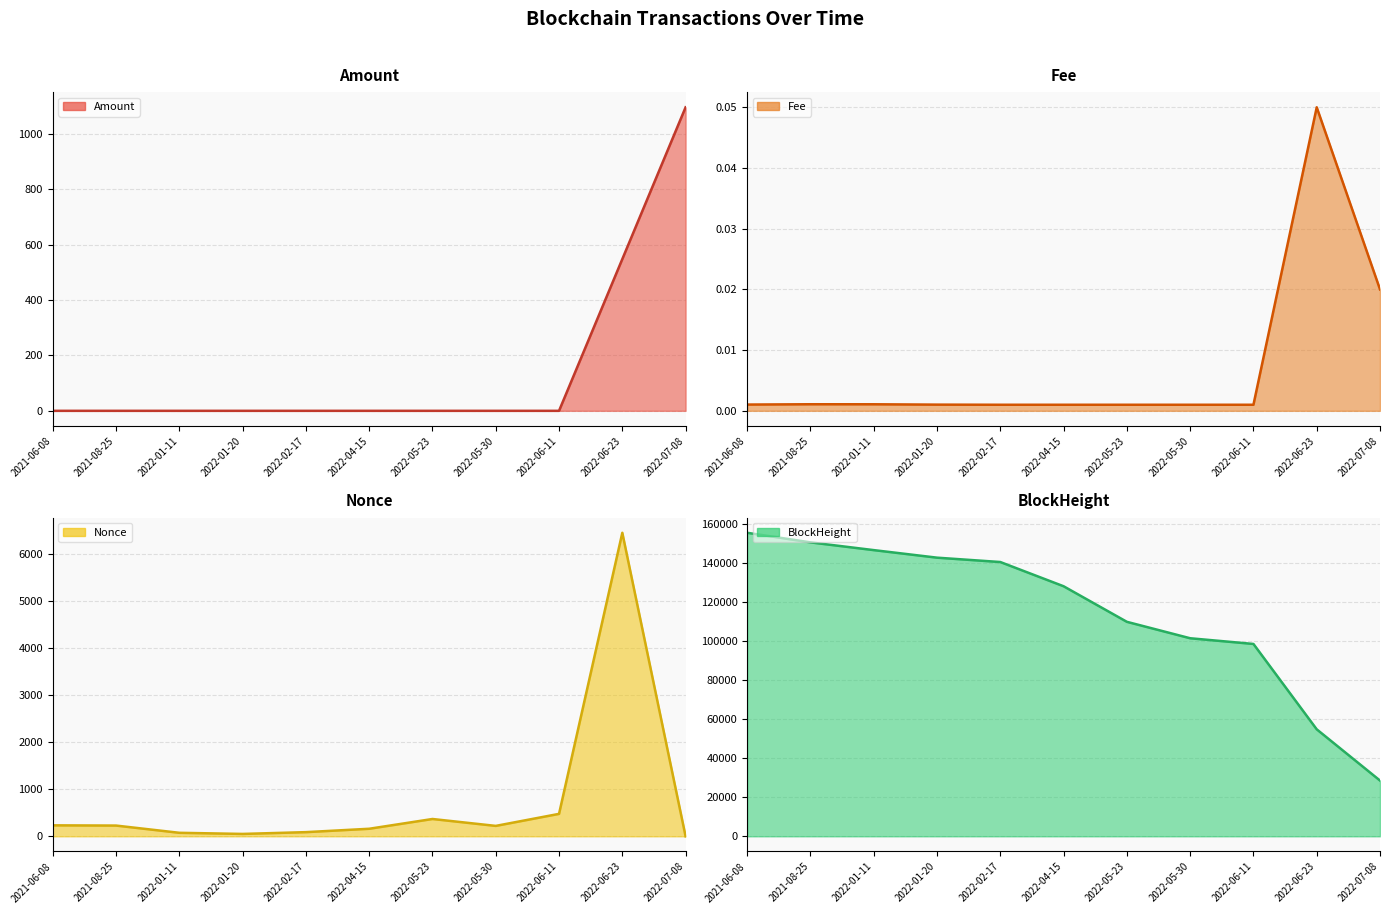

True or false: Nonce and BlockHeight intersect in this chart.

False